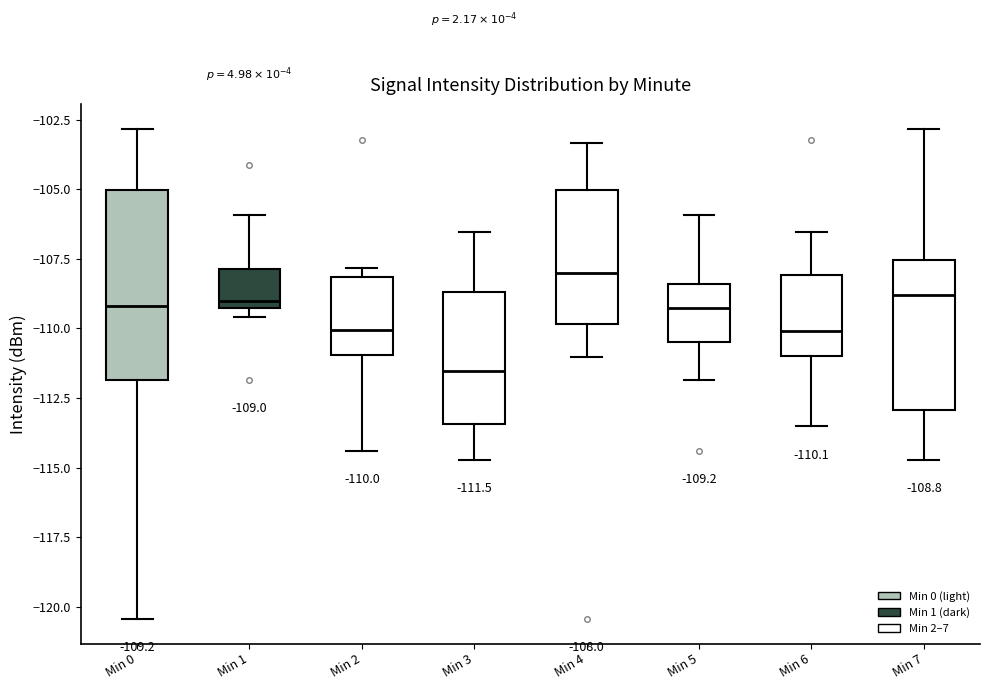

Which box is the tallest, from its lower edge to its upper edge?

Min 0